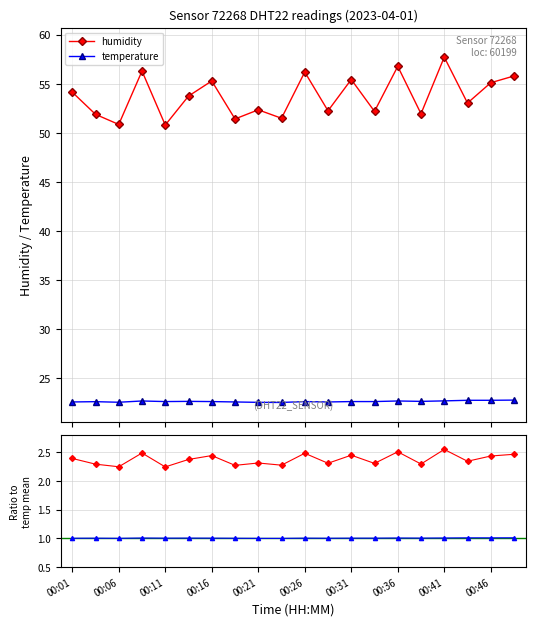

At how many categories does at least one series exceed 37?

20